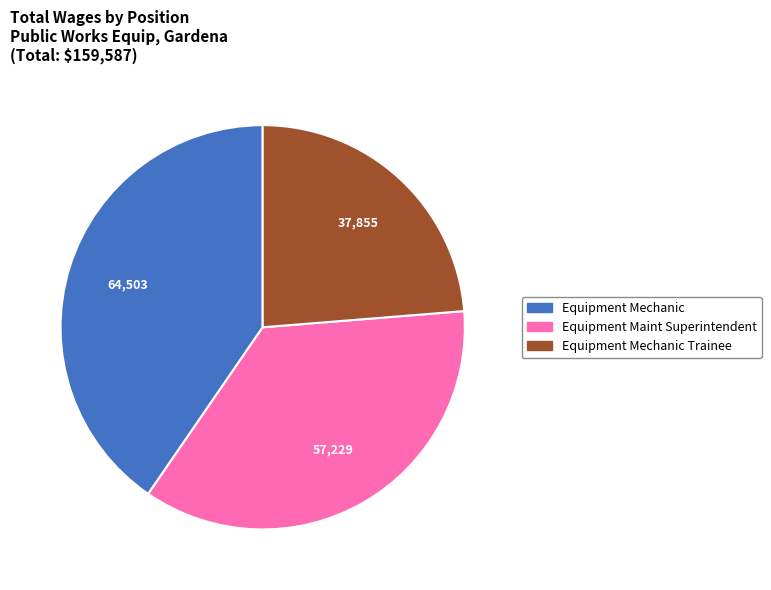

Is there any slice that represents more than half of the pie?

No